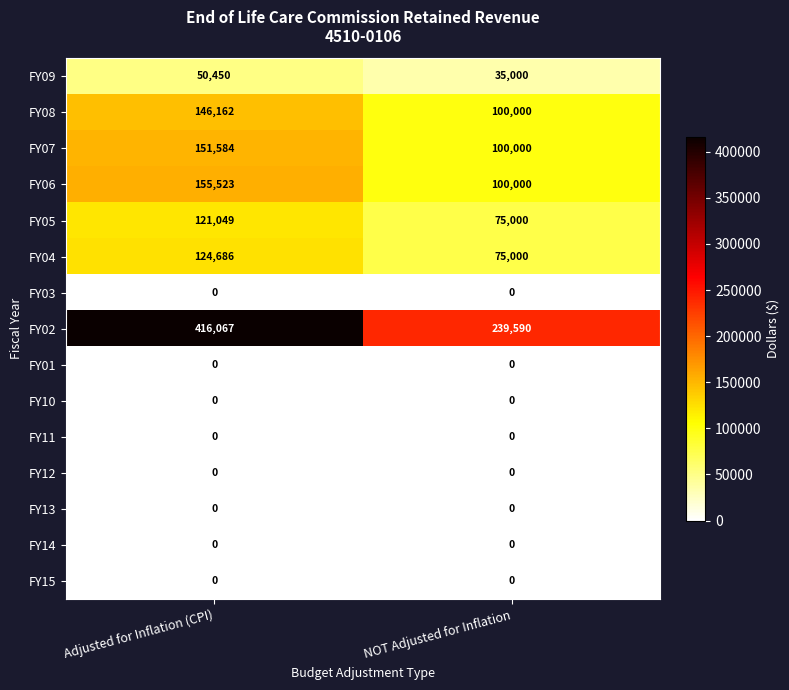

Which series has the largest total across all categories?

FY02